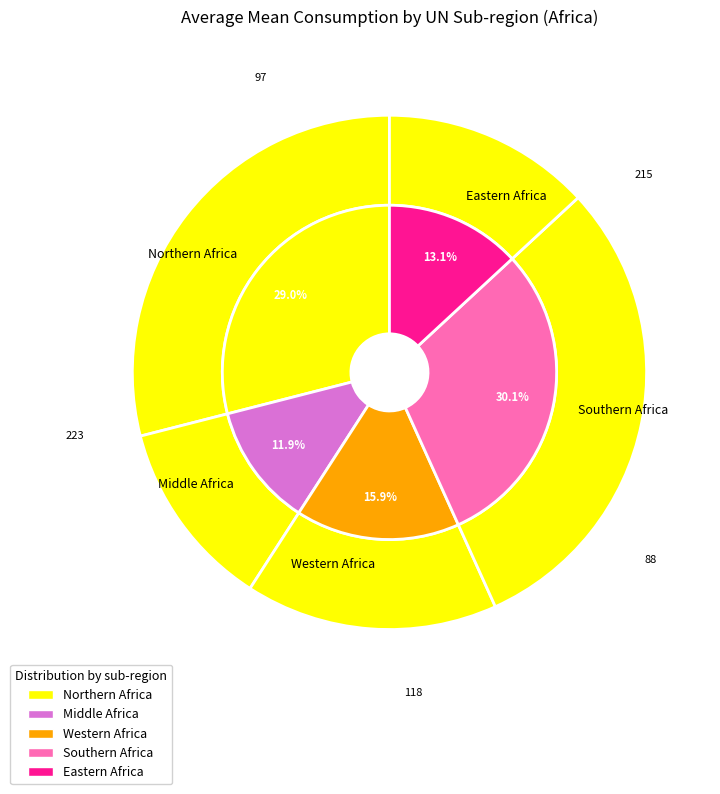

Does any single category account for the majority?

No